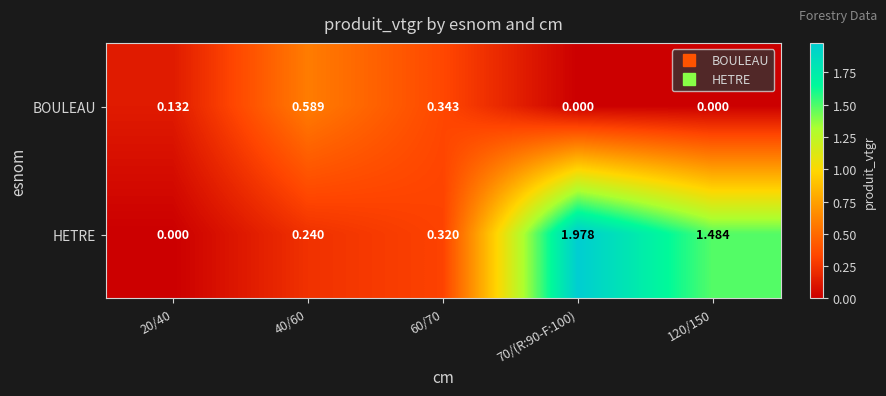

How many values in HETRE are above zero?

4